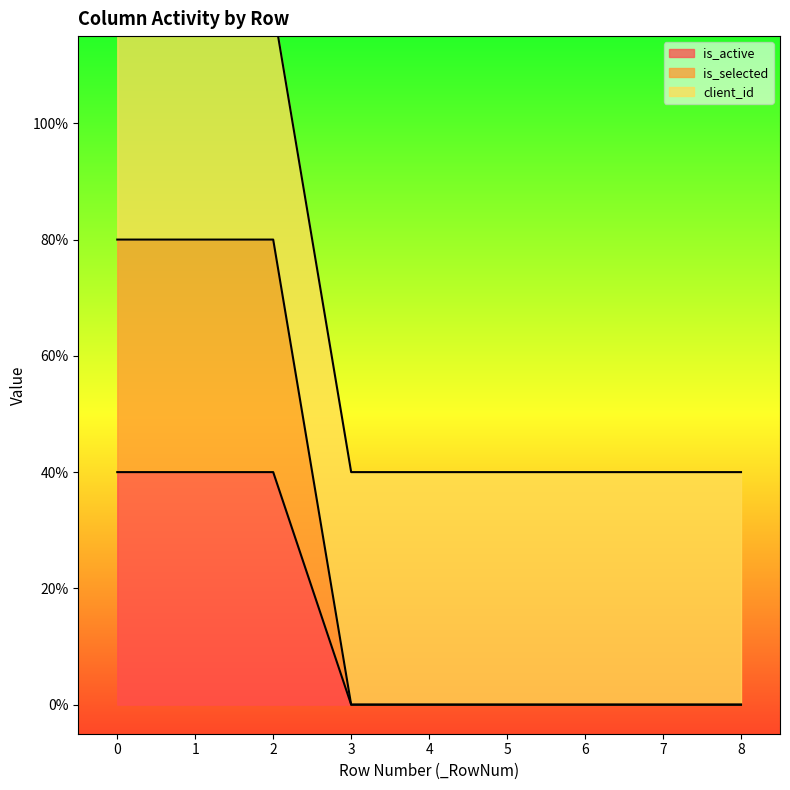

What is the spread (max minus min) of values at 1?

0.8